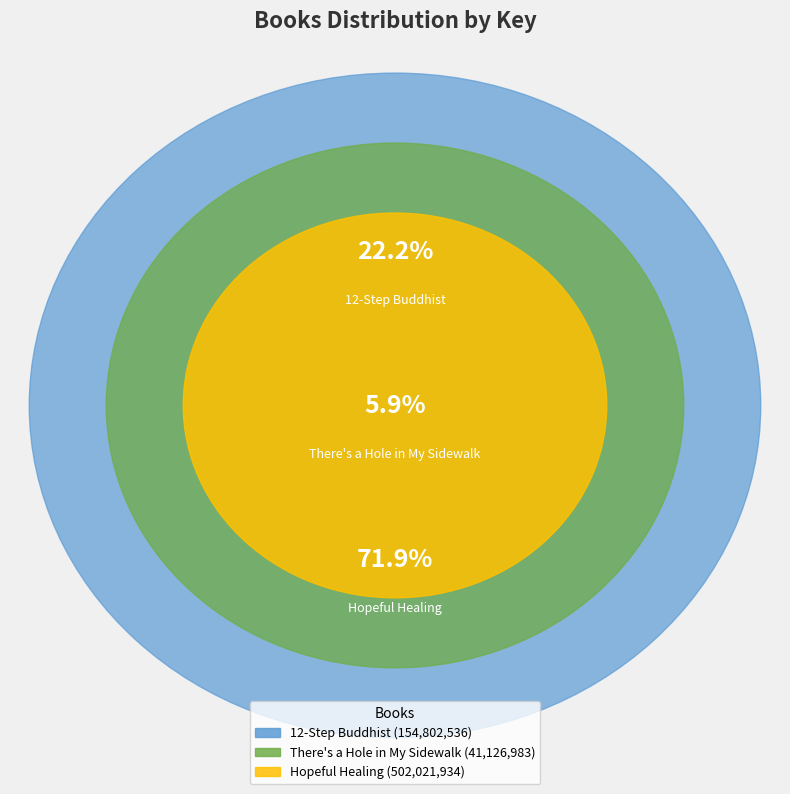

How much of the chart is everything except 12-Step Buddhist?

77.8%